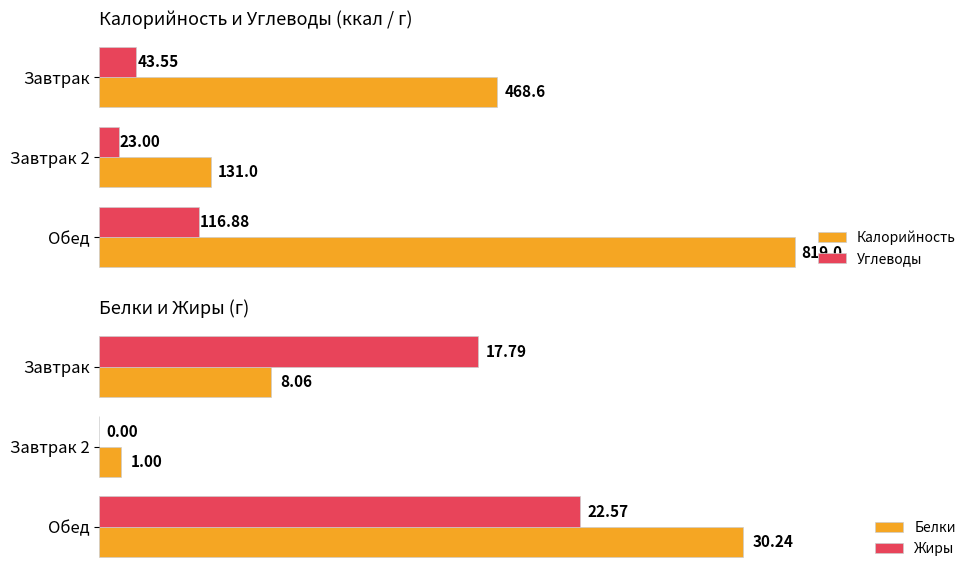

Reading left to right, extract all data points from this chart.

Калорийность: 468.6	131.0	819.0
Углеводы: 43.5	23.0	116.9
Белки: 8.1	1.0	30.2
Жиры: 17.8	0.0	22.6